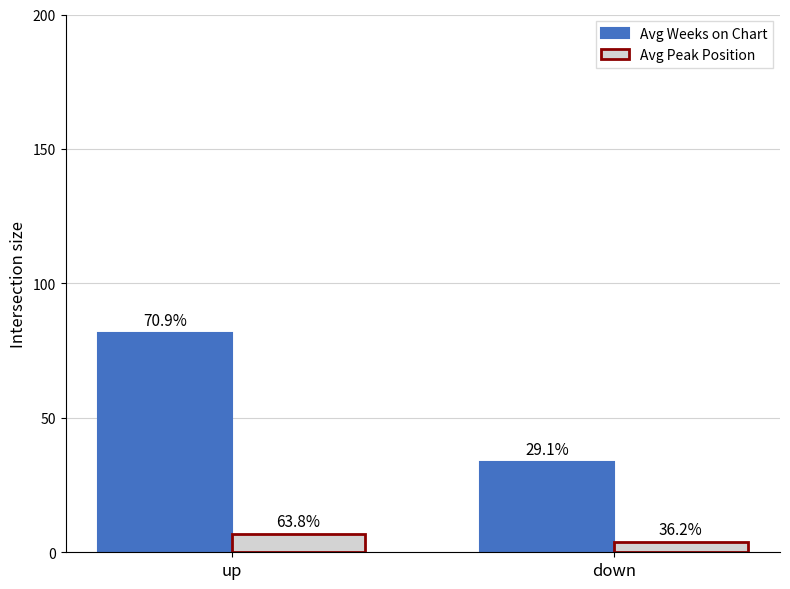

Are the bars grouped side by side (vs. stacked)?

Yes